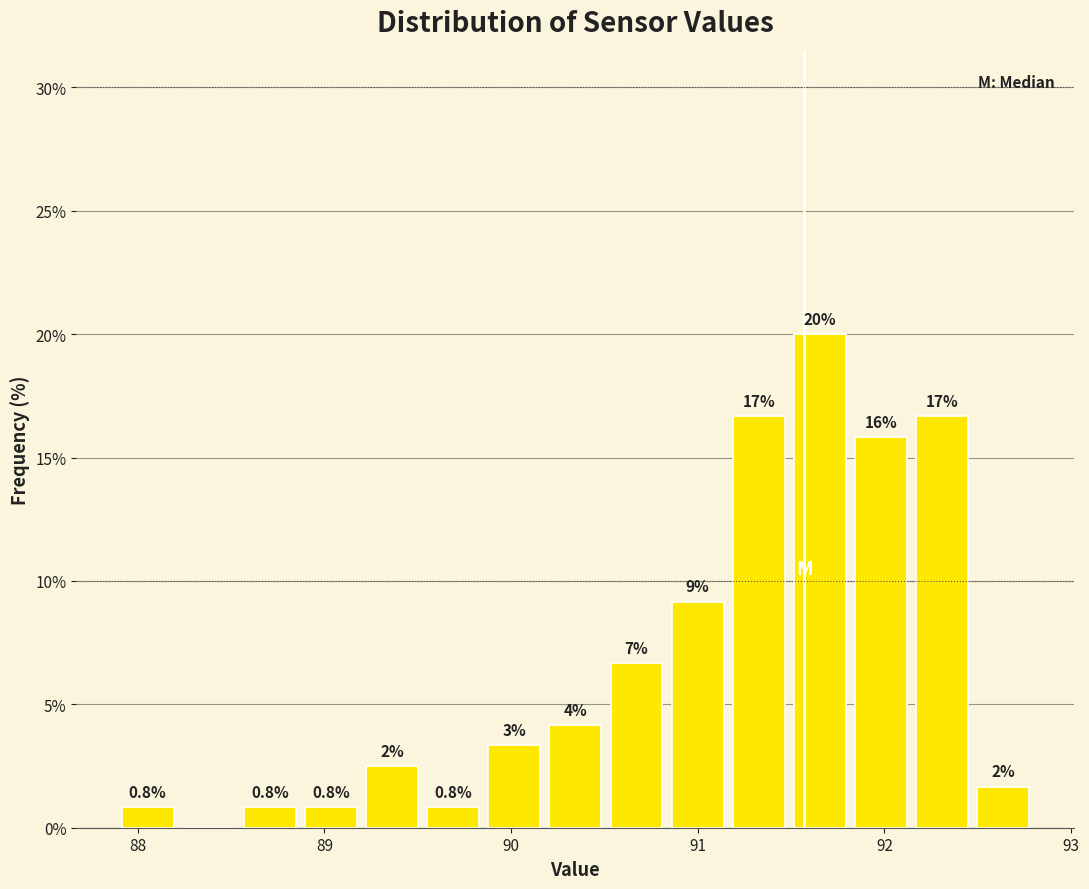

Read against the x-axis, roughly where is the centre of the tallest bar?

91.7